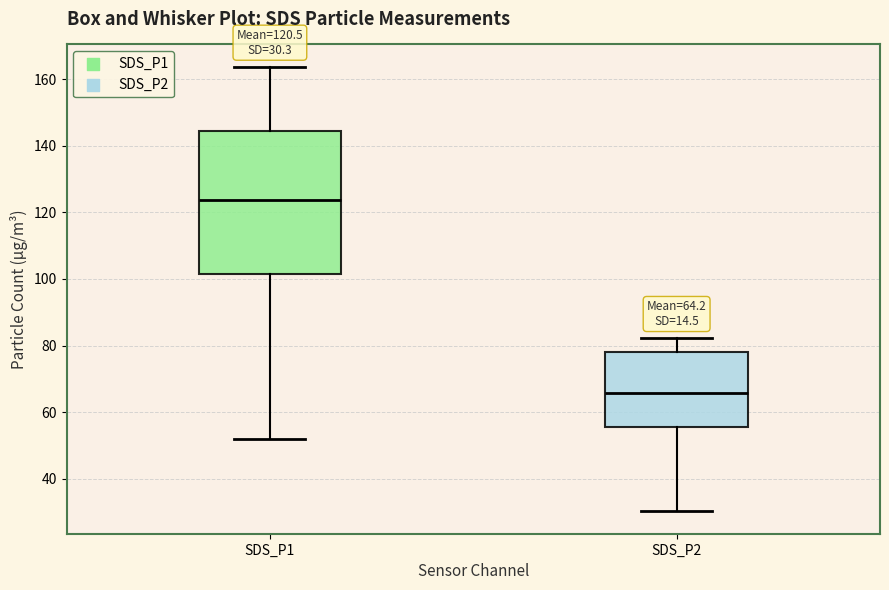

Which box is the tallest, from its lower edge to its upper edge?

SDS_P1